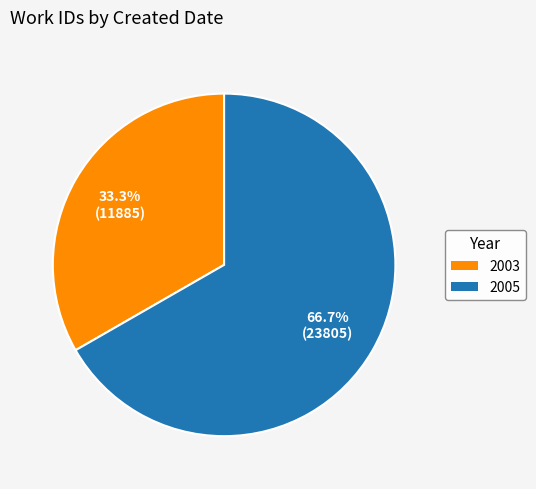

Does any single category account for the majority?

Yes